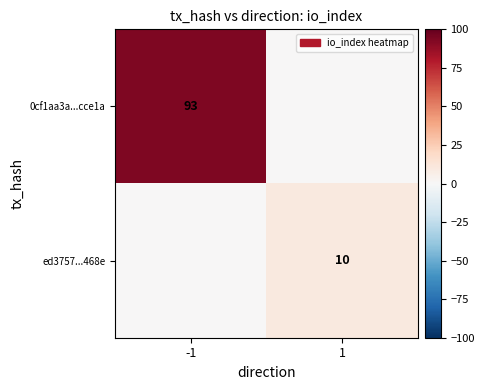

Is the value of 0cf1aa3a...cce1a at -1 greater than the value of ed3757...468e at 1?

Yes